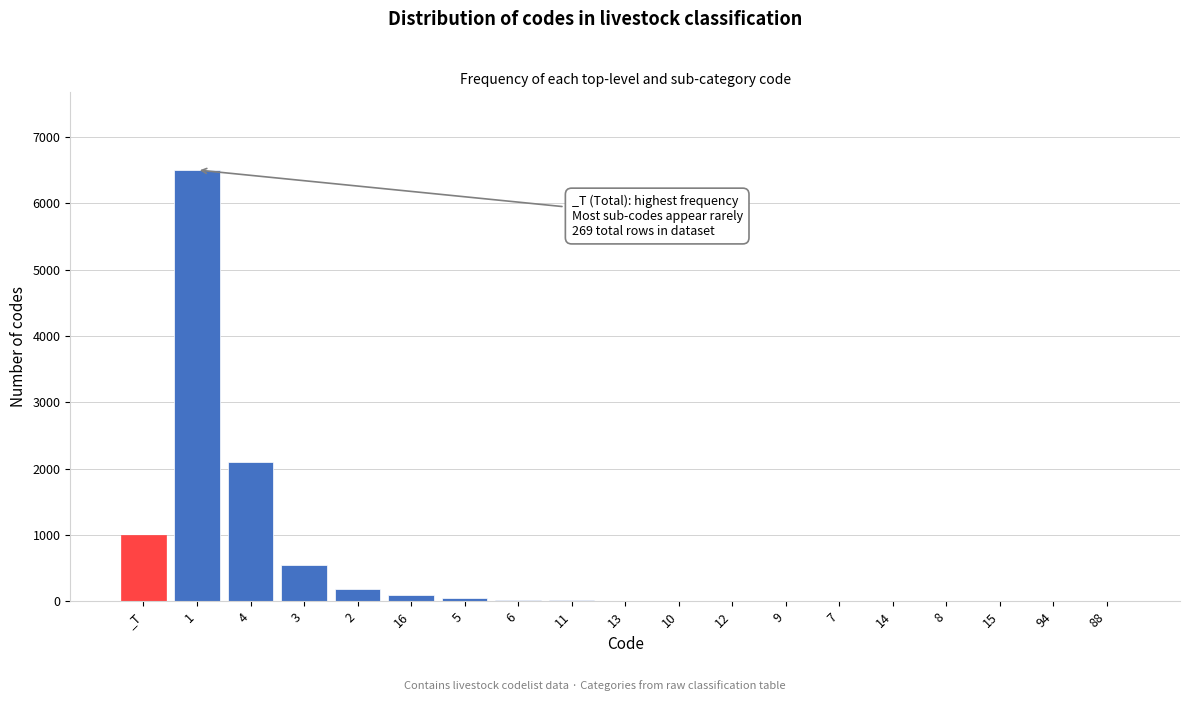

What is the sum of all values?

10538